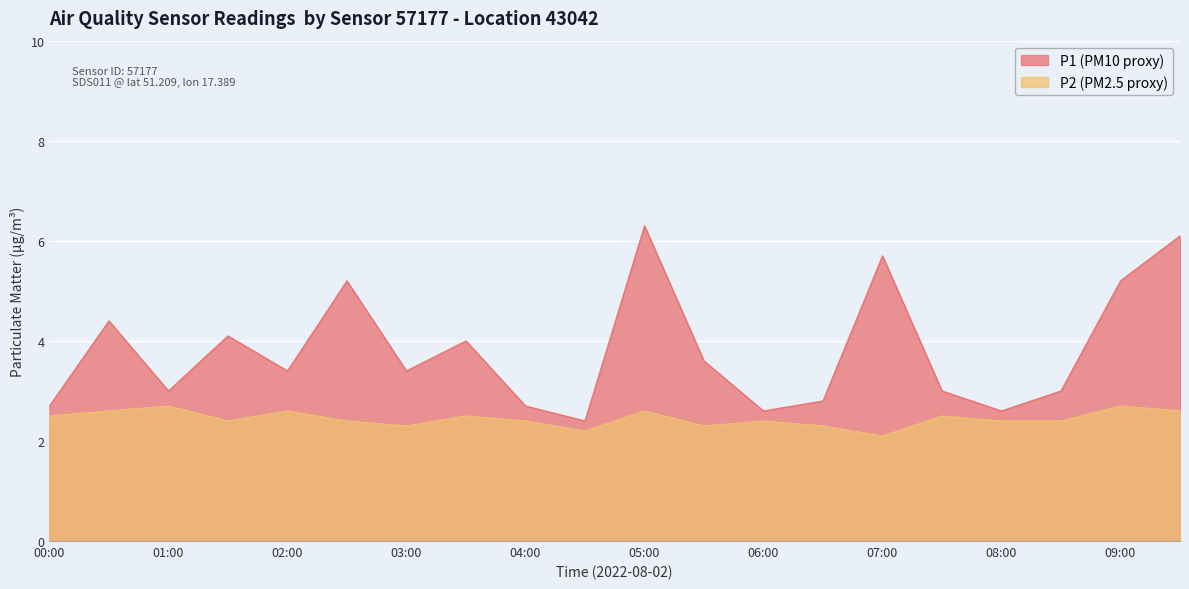

How many lines are shown in the chart?

2